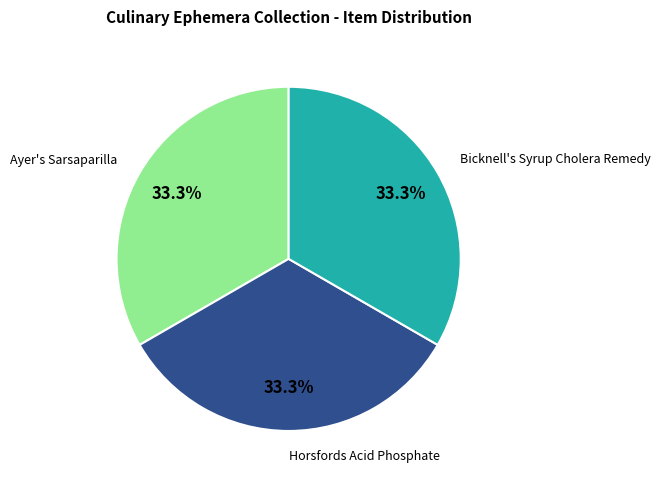

How many slices are in this pie chart?

3